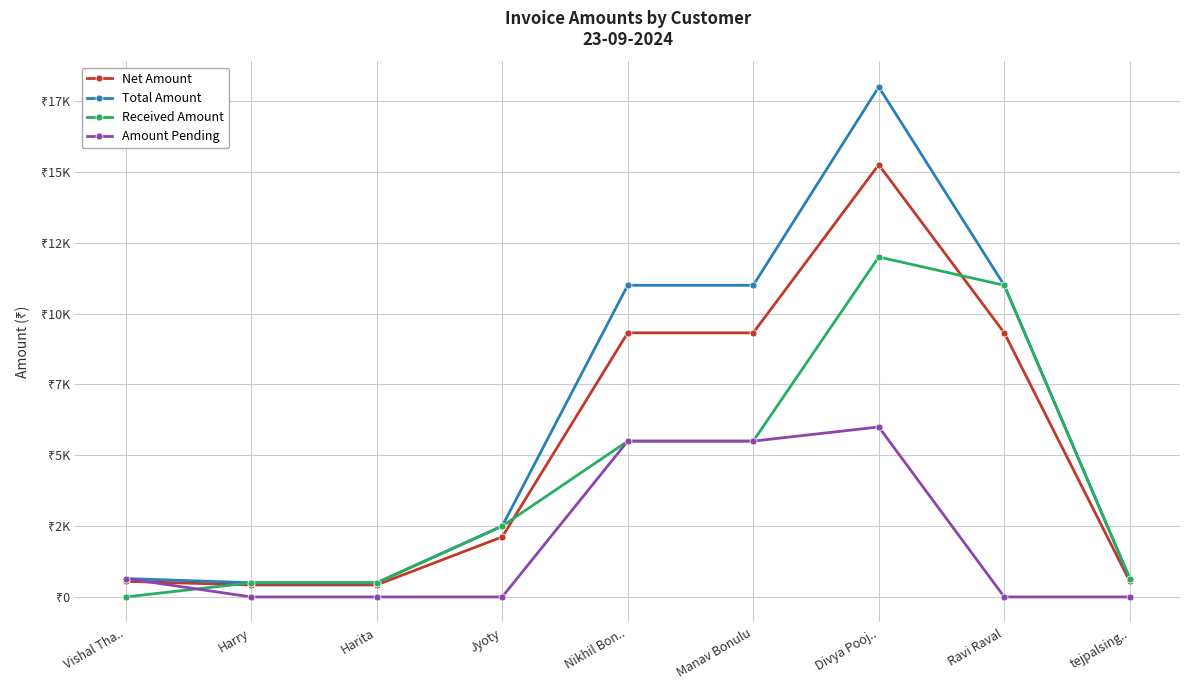

True or false: Amount Pending has a value of 0.0 at Harita.

True